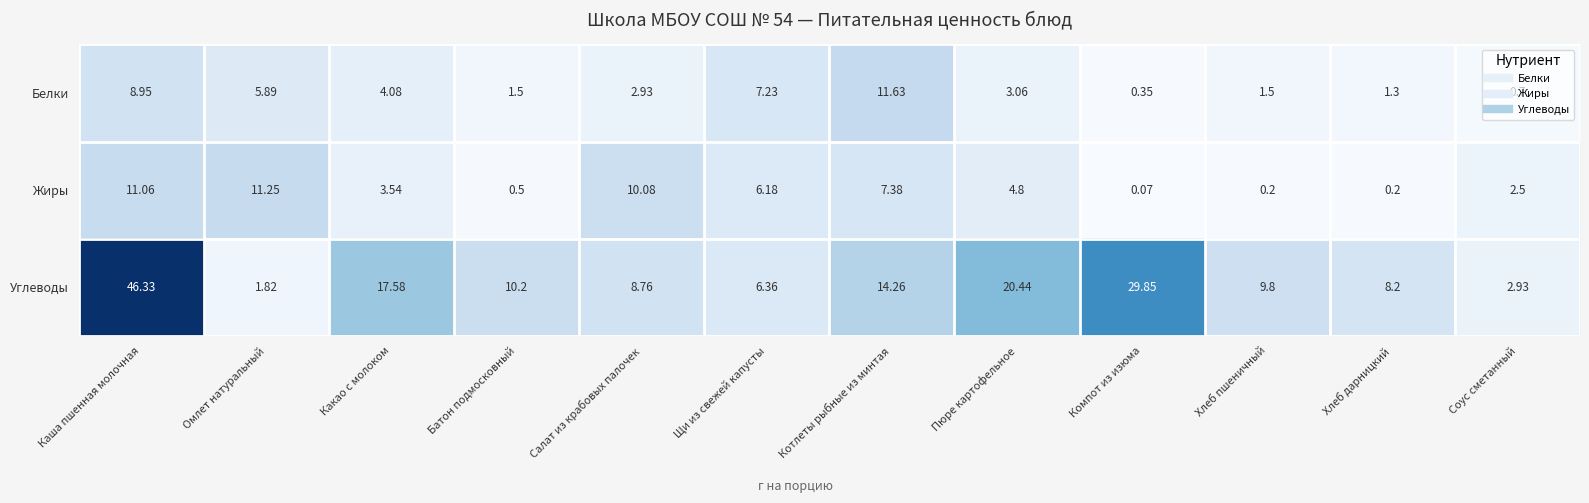

Rank the series by their maximum value, from lowest to highest.

Жиры, Белки, Углеводы